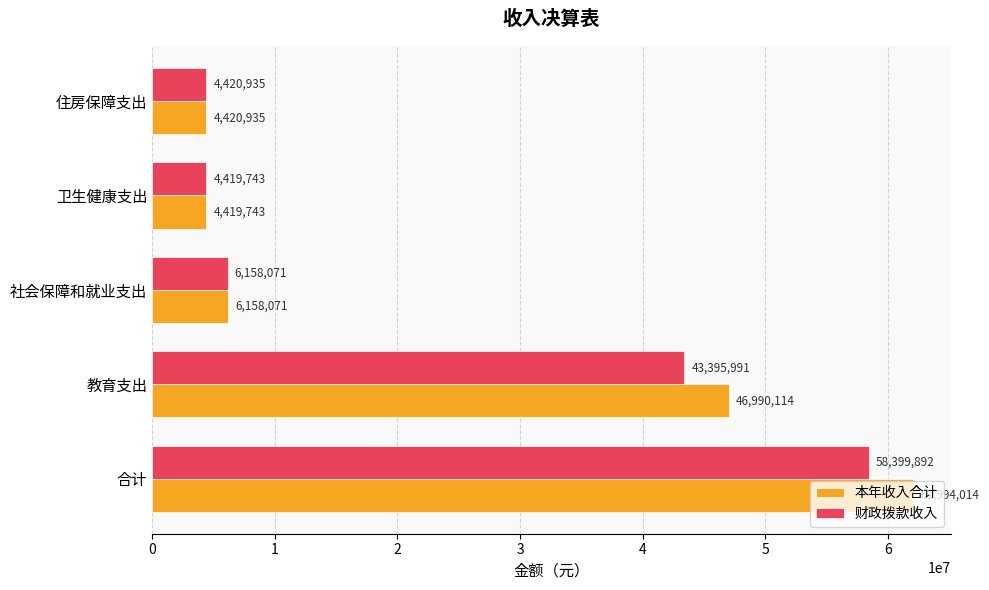

What is the total value across all series at 住房保障支出?

8841870.0